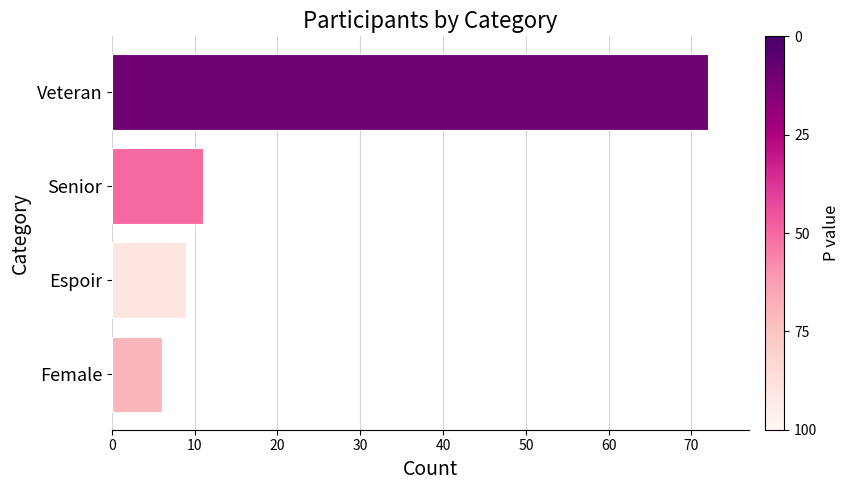

What is the smallest value displayed?

6